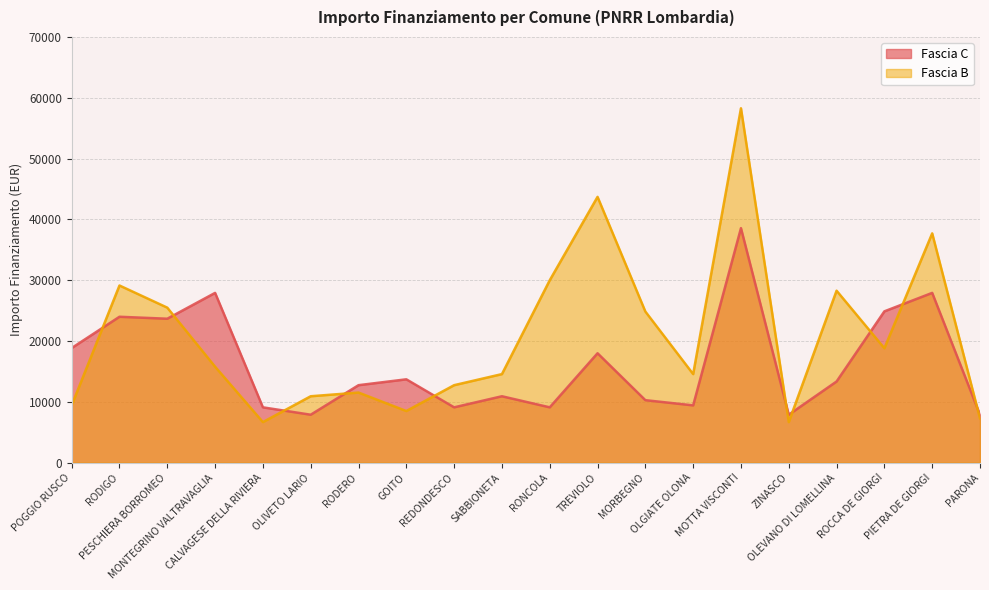

Where is the first local minimum for Fascia B?

CALVAGESE DELLA RIVIERA